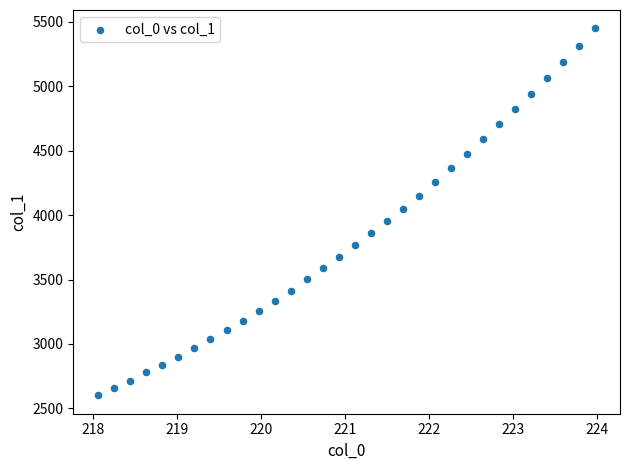

What is the range of X values (max minus min)?

5.9